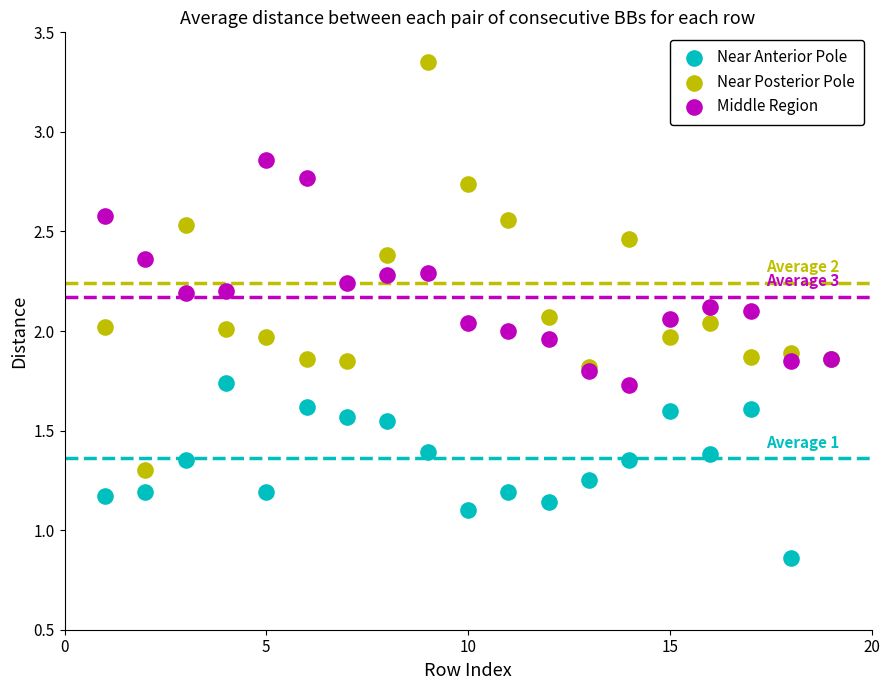

Which series contains the highest Y value?

Near Posterior Pole